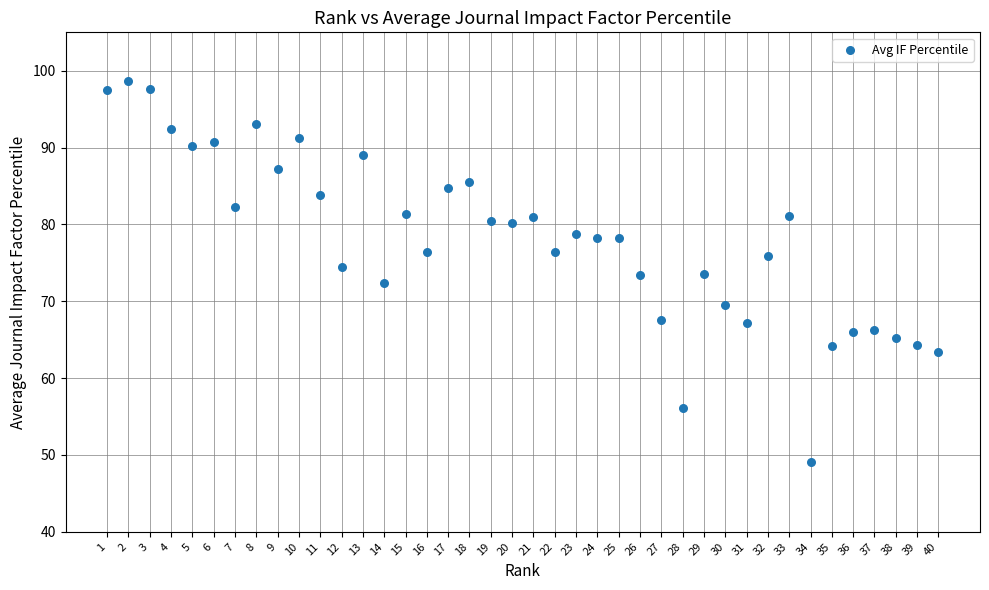

What is the range of Y values (max minus min)?

49.6